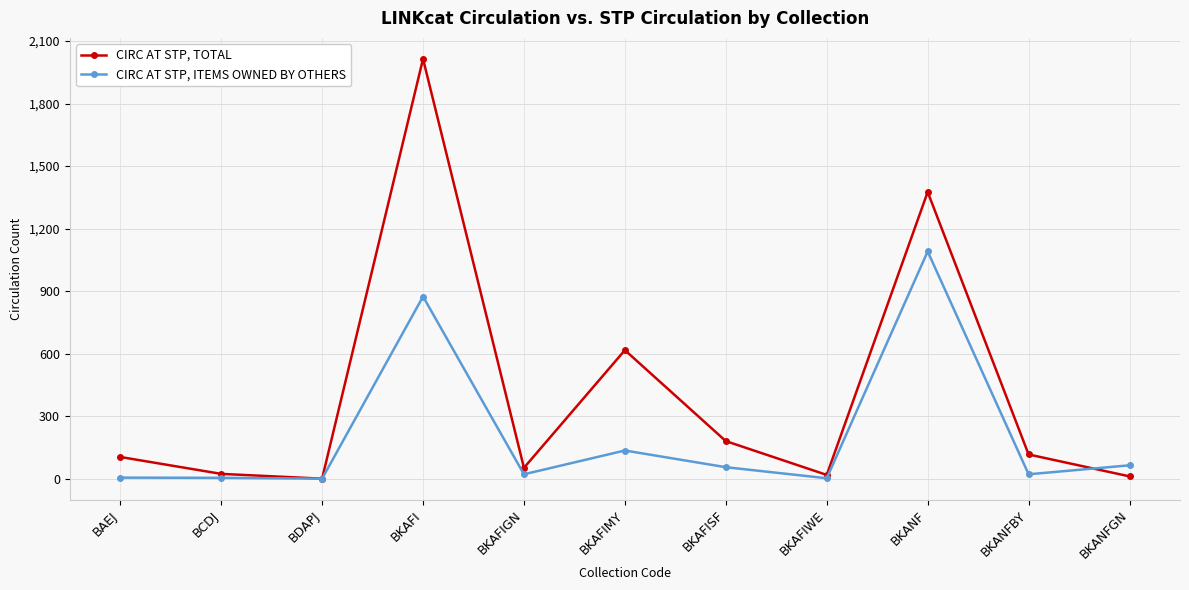

What position from the left is BKAFIWE?

8